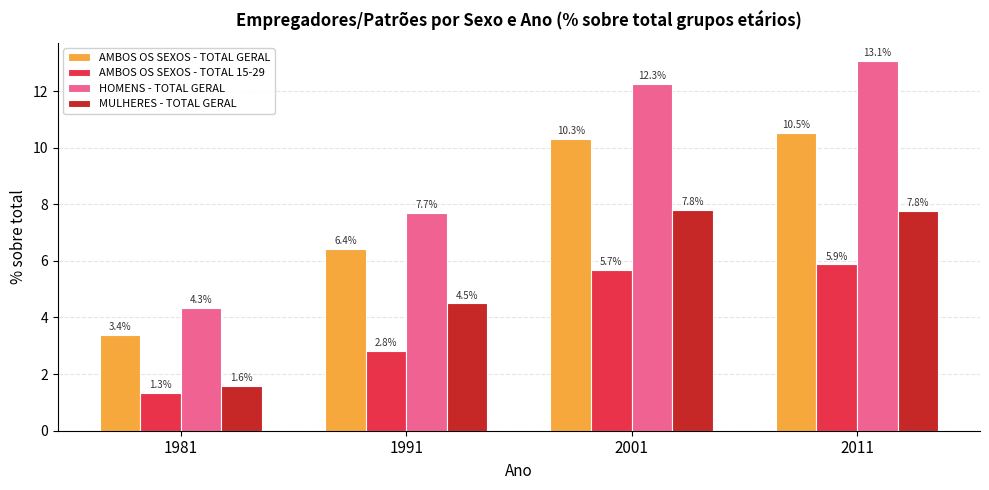

Is it true that AMBOS OS SEXOS - TOTAL GERAL equals 5.5 at 1981?

False